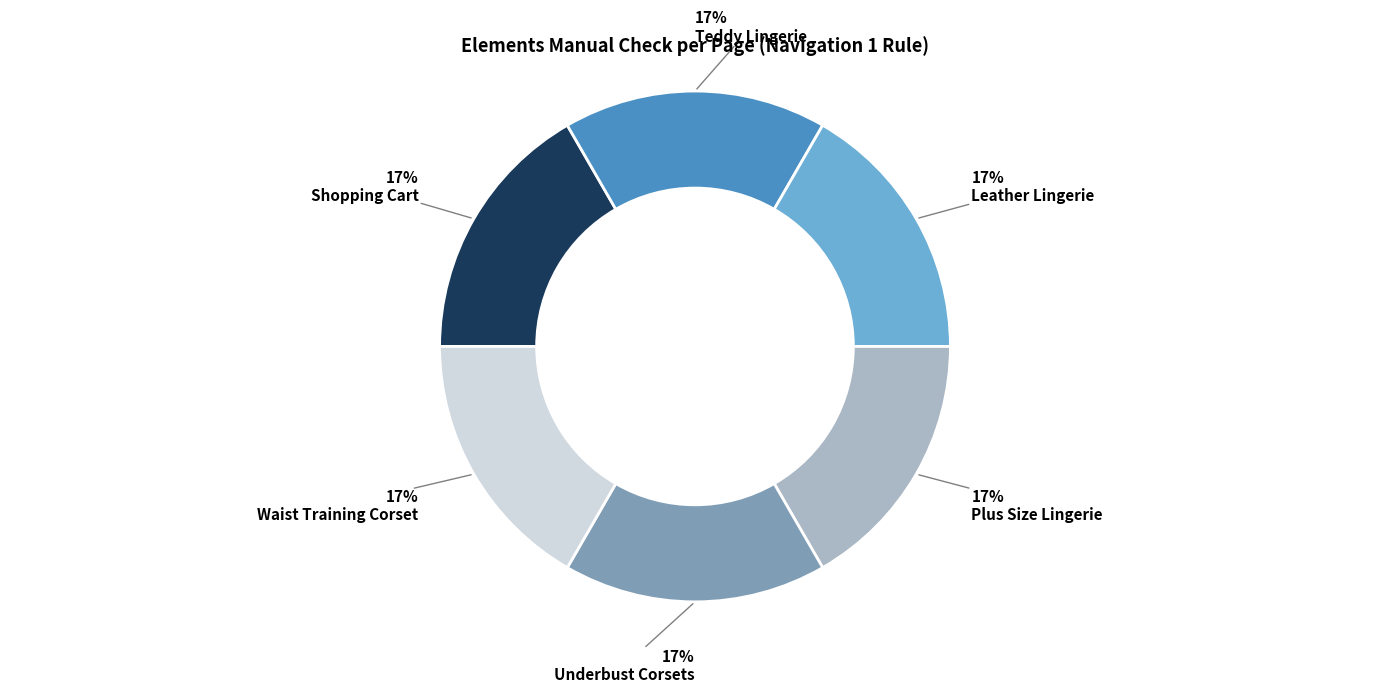

Does any single category account for the majority?

No